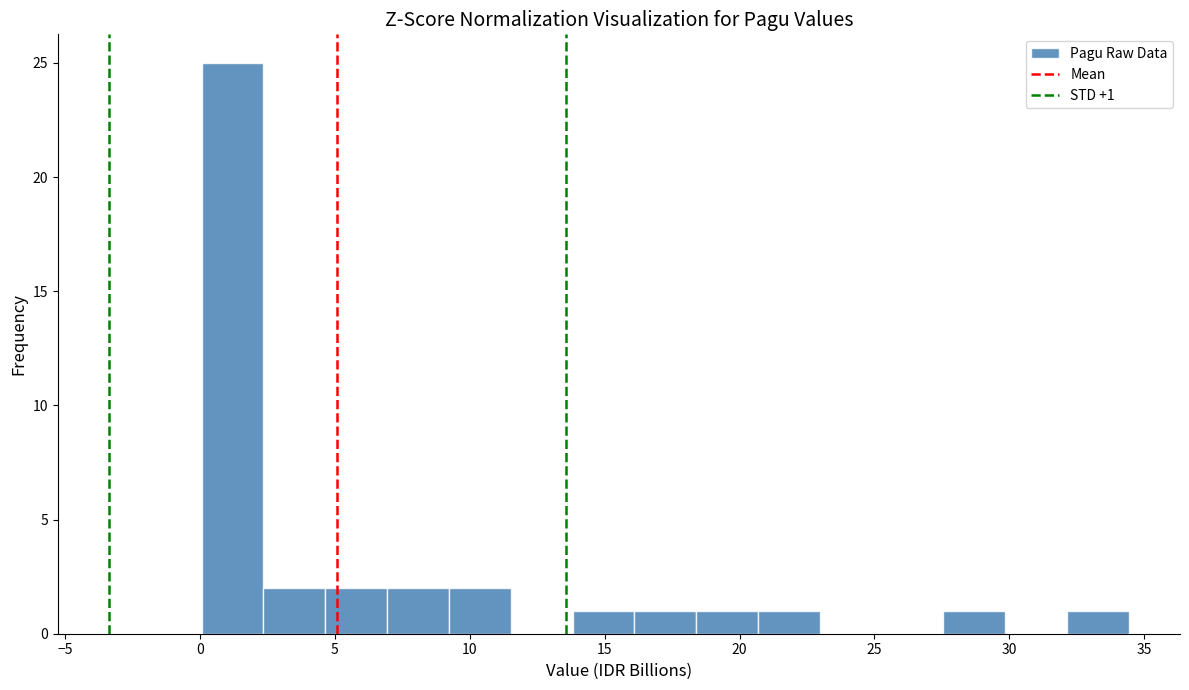

Which range on the x-axis has the tallest bar?

0.0 to 2.5